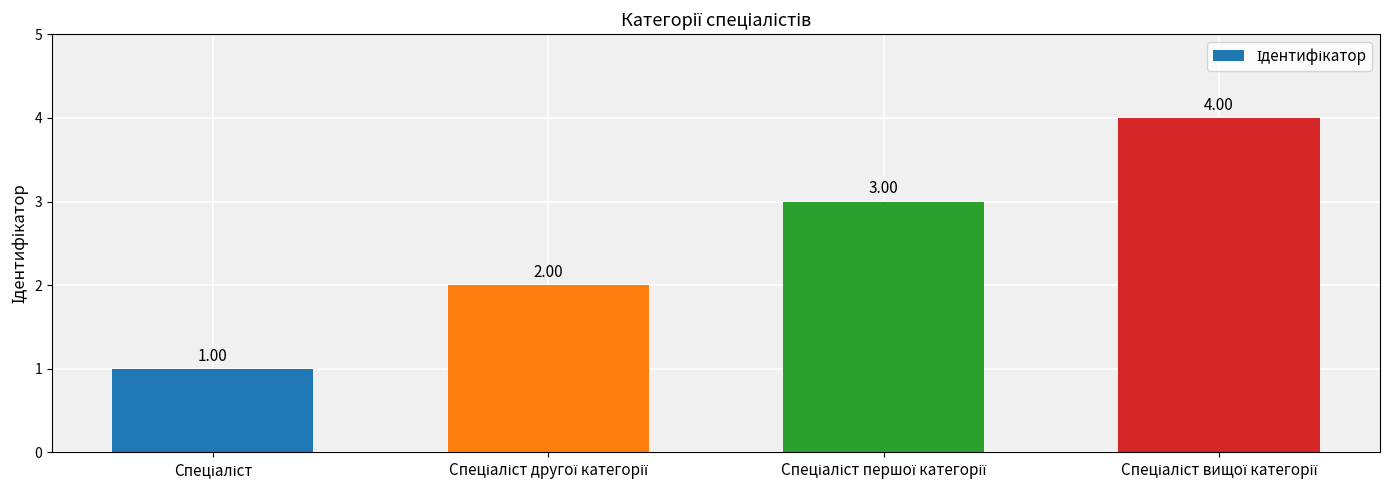

What is the difference between the maximum and minimum values?

3